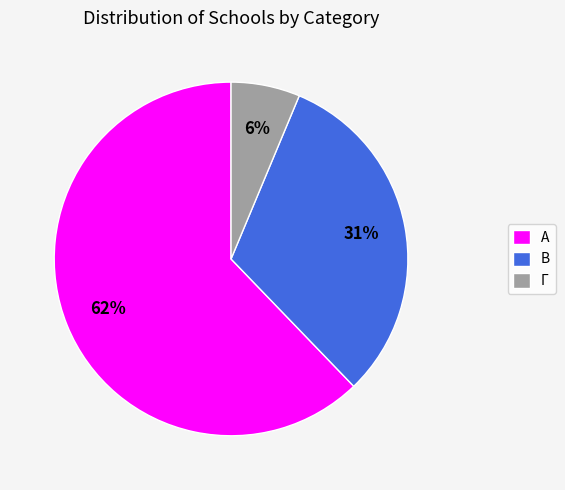

Which category has the biggest portion of the pie?

Α